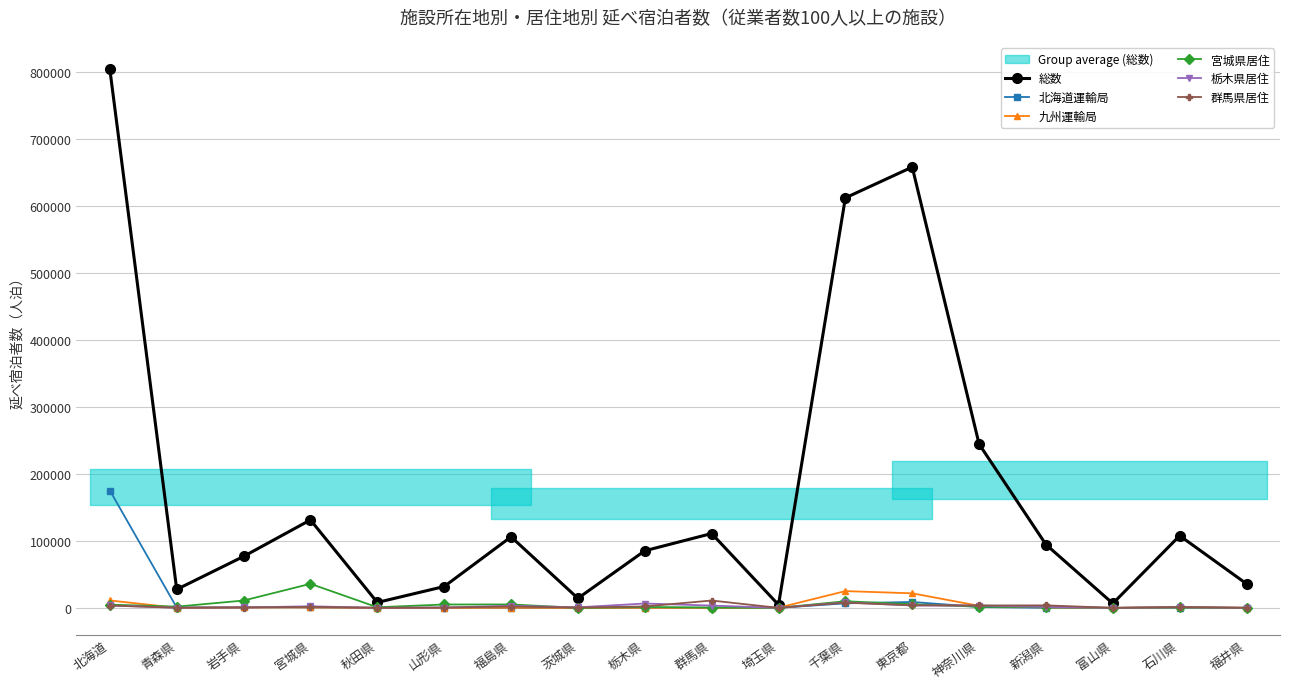

What is the average value of the 北海道運輸局 series?

10882